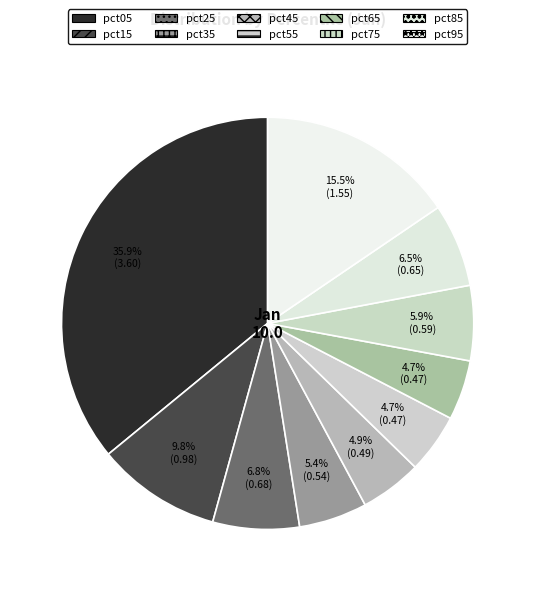

Between pct55 and pct35, which is larger?

pct35